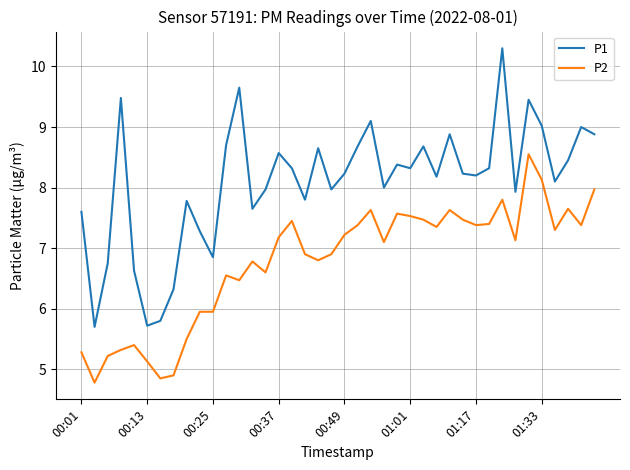

What is the maximum value for P2?

8.6